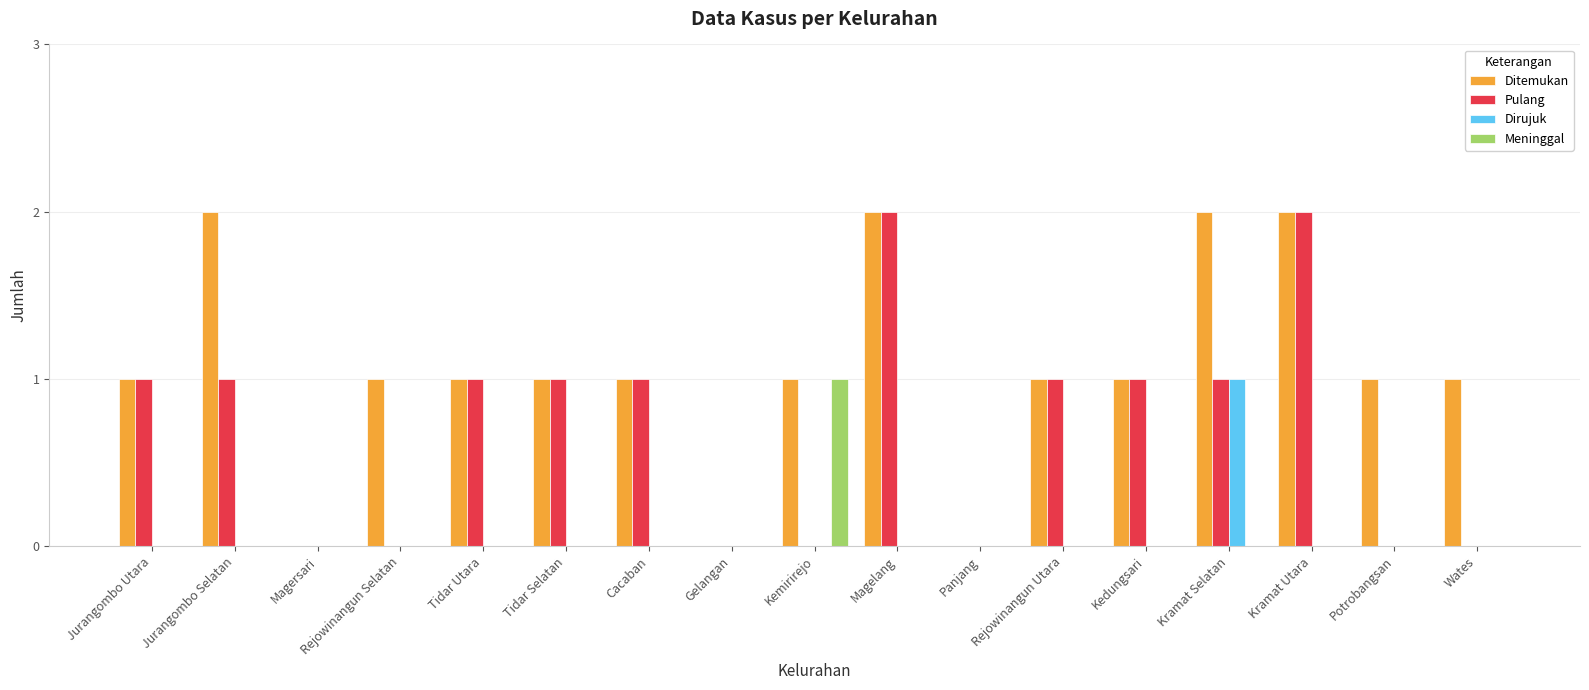

What is the spread (max minus min) of values at Rejowinangun Utara?

1